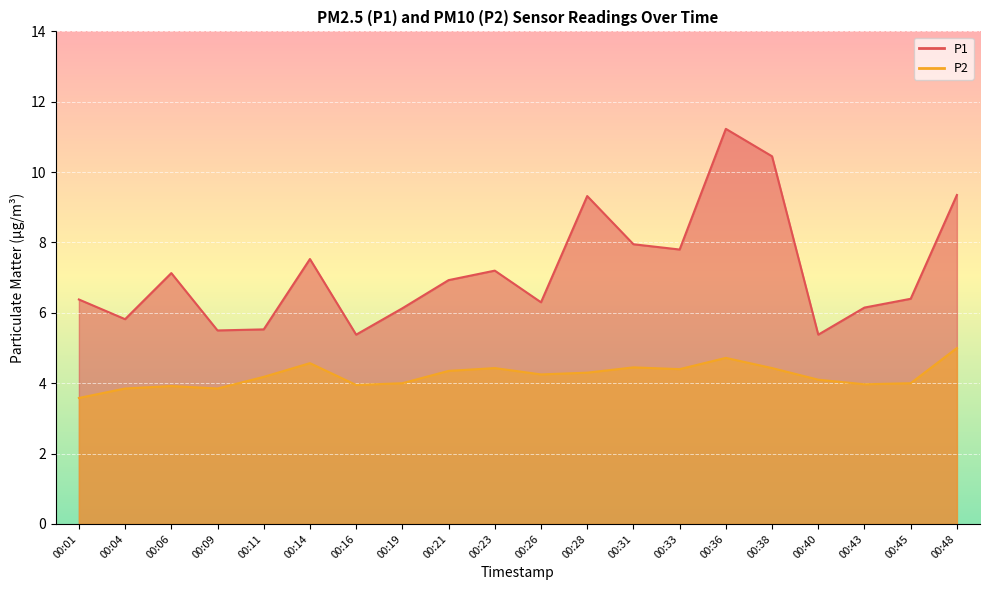

At which category does P1 reach its first local valley?

00:04